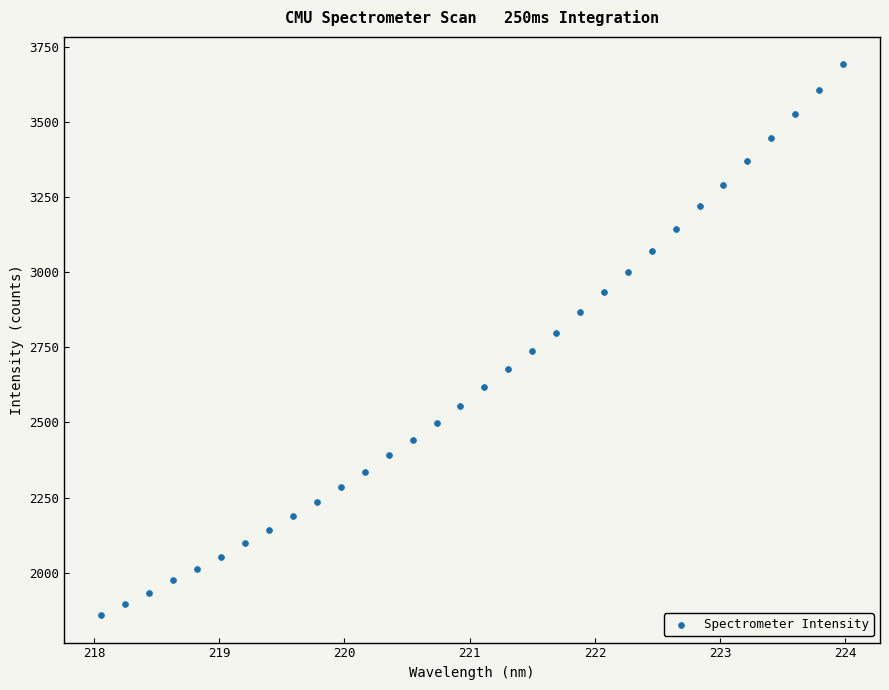

What is the range of X values (max minus min)?

5.9